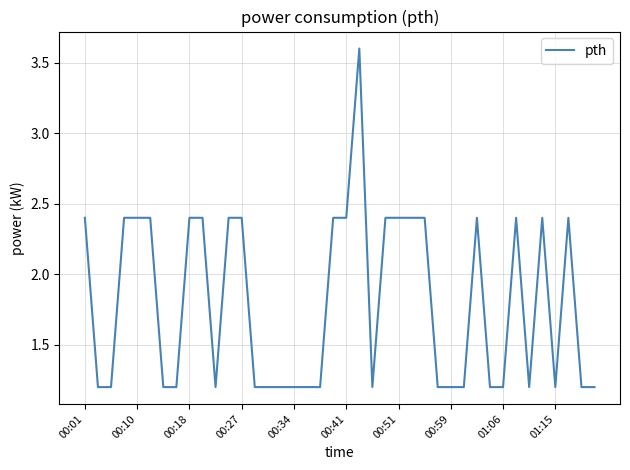

What is the difference between the maximum and minimum values?

2.4